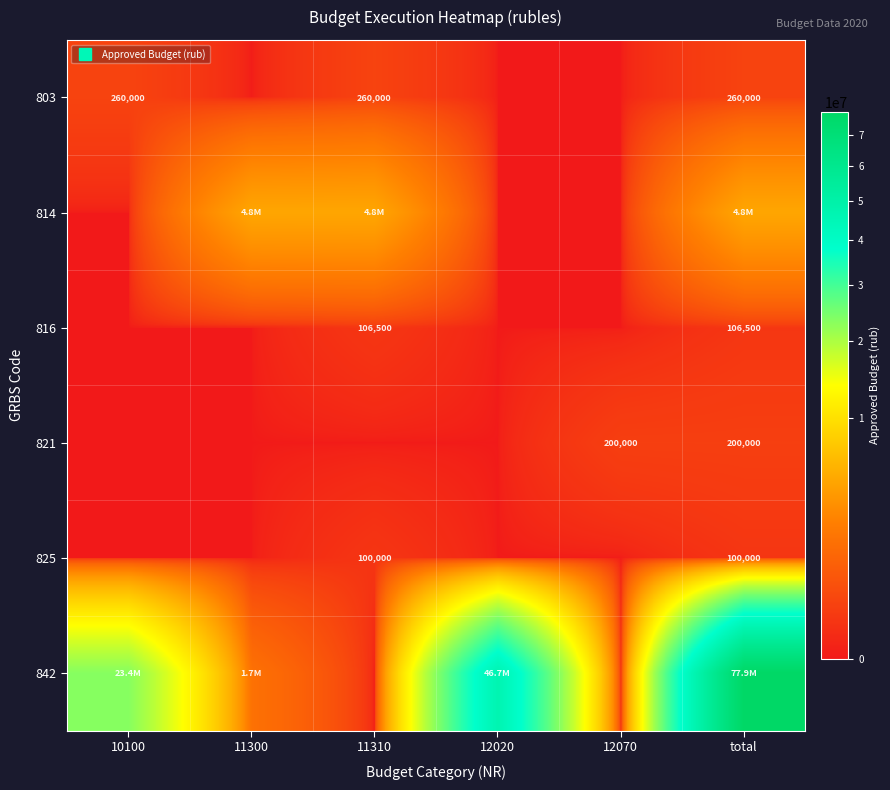

Rank the series at 11310 from highest to lowest value.

814, 803, 816, 825, 821, 842